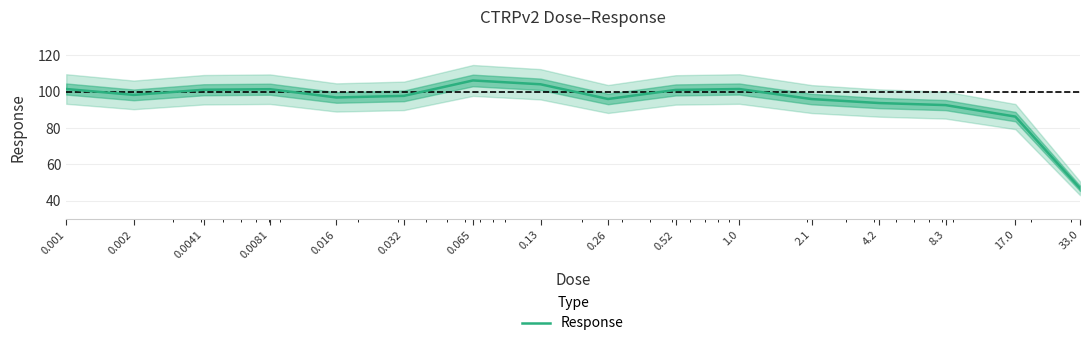

What is the average value?

95.0